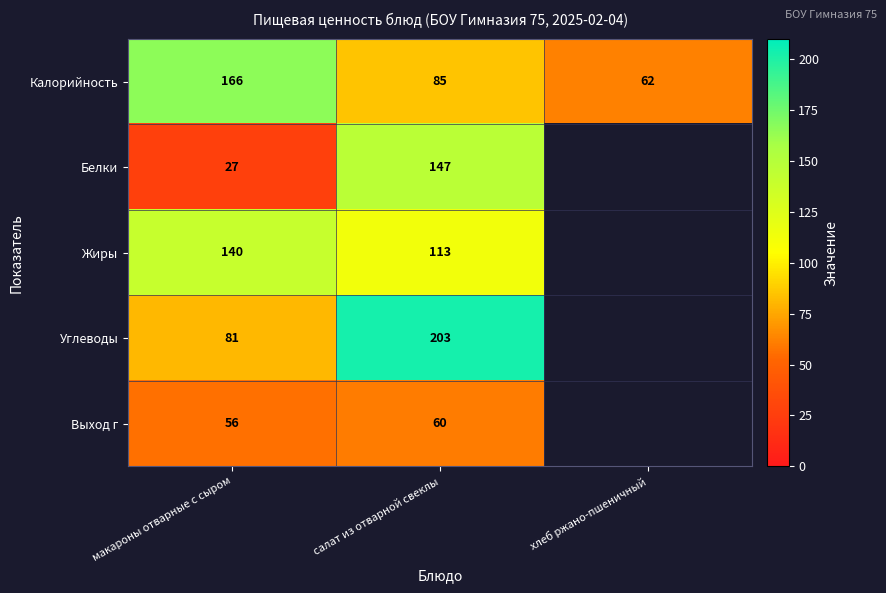

What value does the Калорийность series have at салат из отварной свеклы?

85